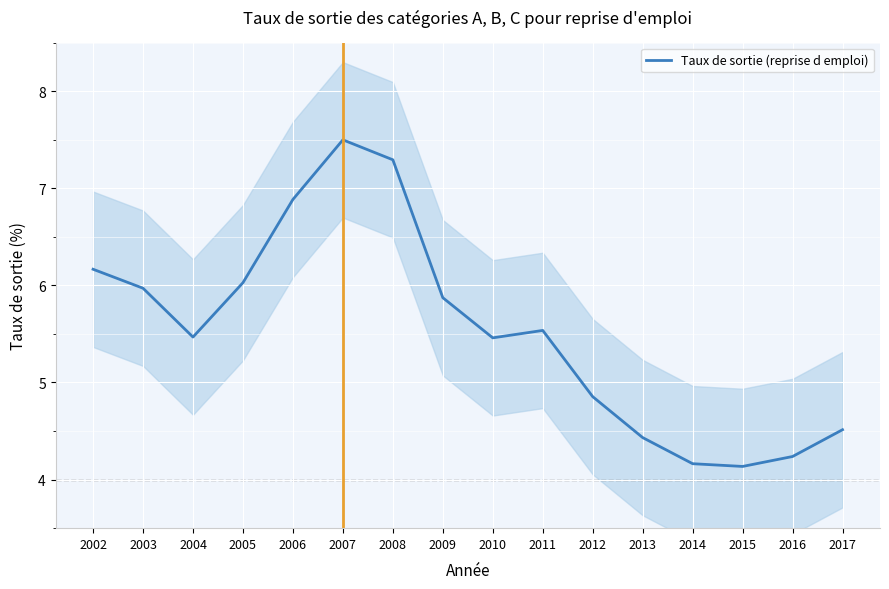

List the labels in order of value, smallest first.

2015, 2014, 2016, 2013, 2017, 2012, 2010, 2004, 2011, 2009, 2003, 2005, 2002, 2006, 2008, 2007